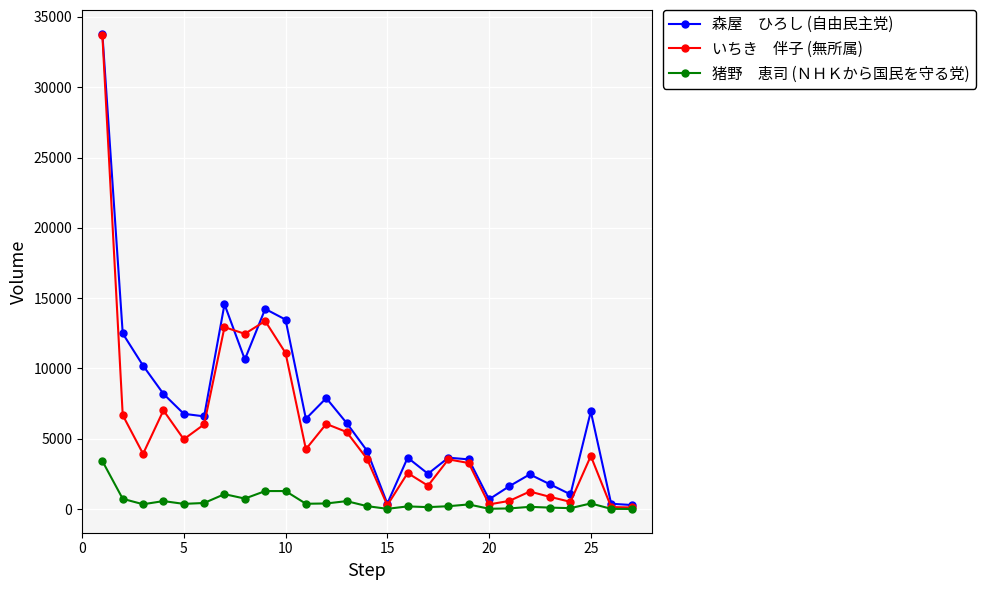

What is the greatest value displayed?

33801